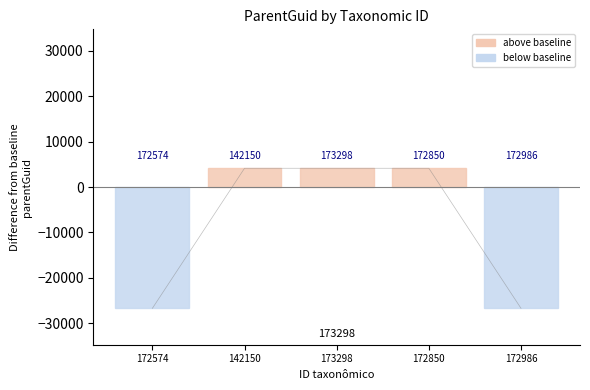

True or false: the data has more than 2 interior local peaks.

False